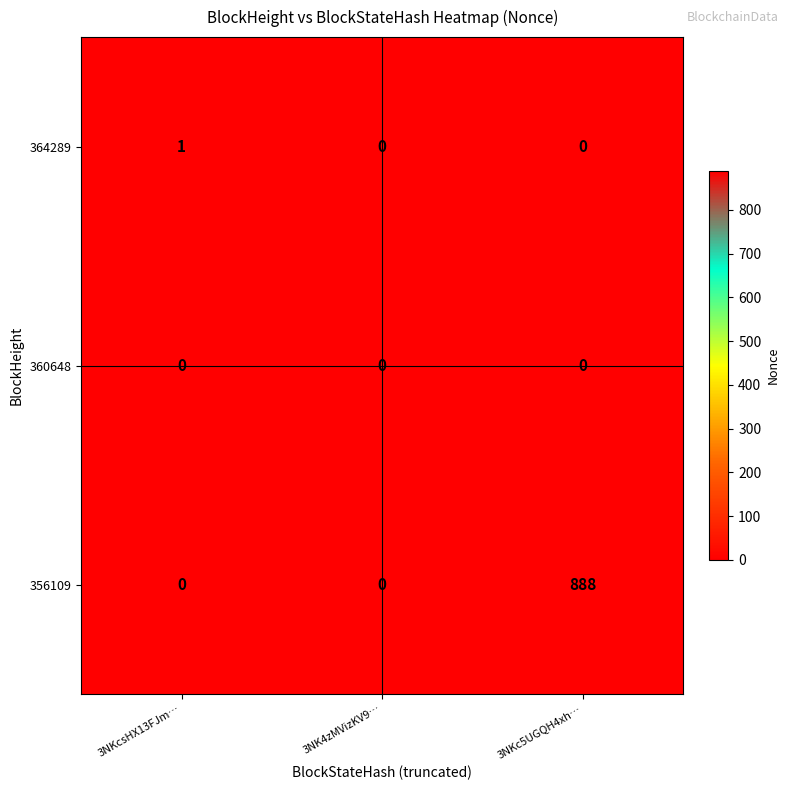

Which category has the highest value across all series?

3NKc5UGQH4xh…